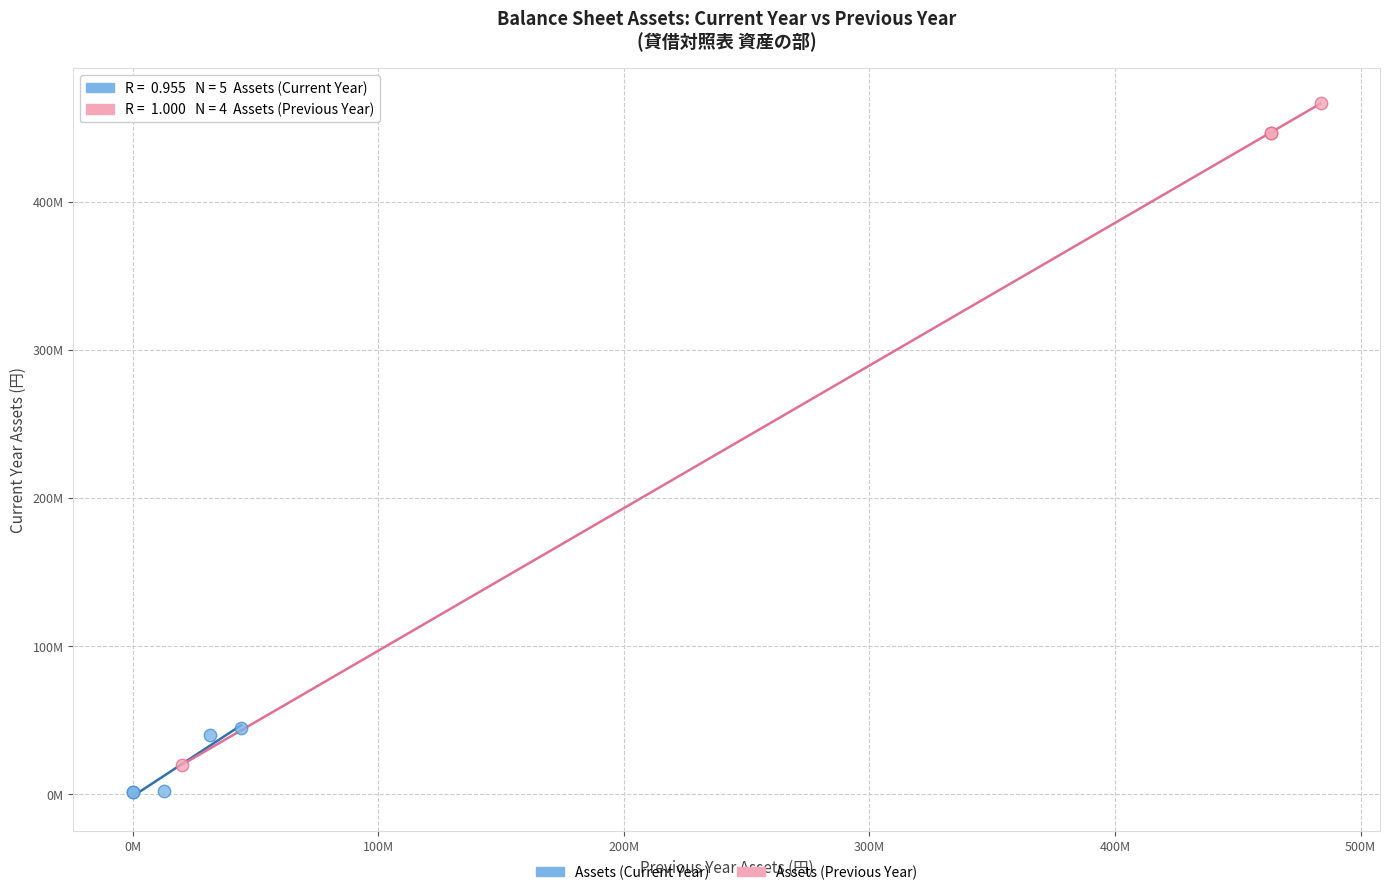

What are all the series names shown in the legend?

Assets (Current Year), Assets (Previous Year)